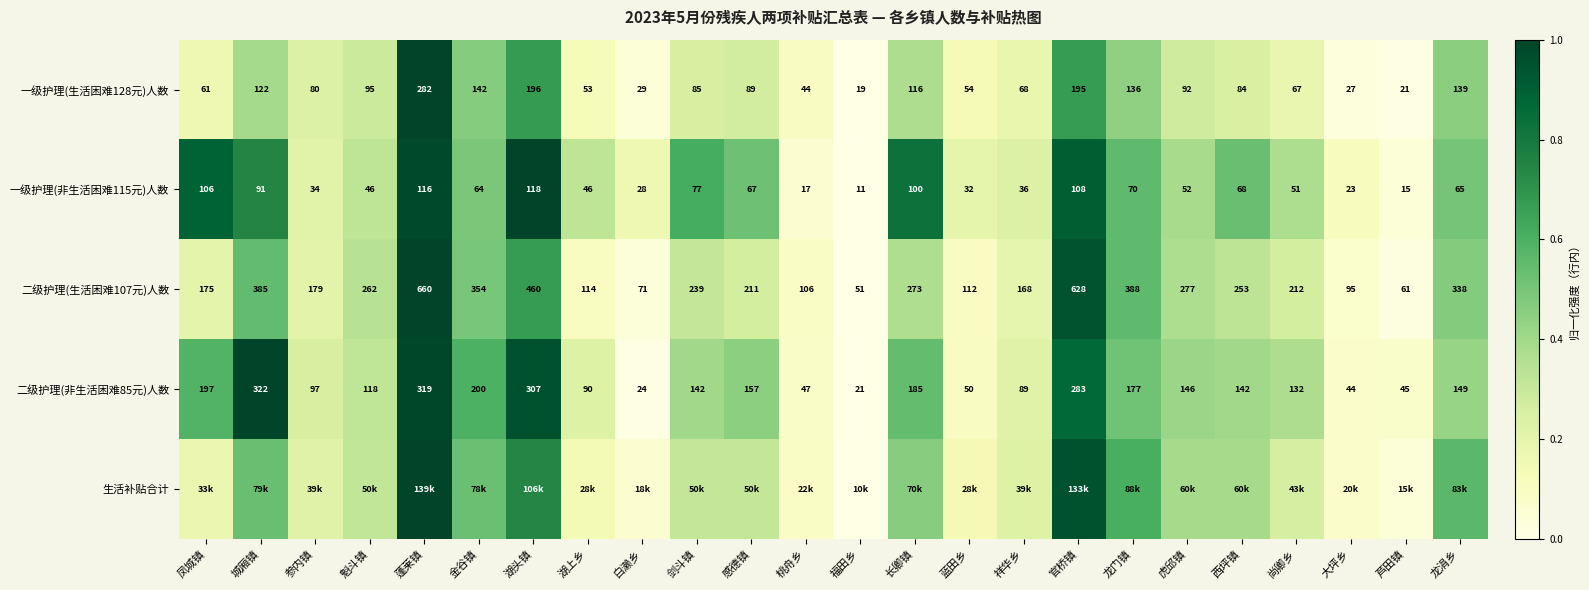

Which has a higher value, 剑斗镇 or 金谷镇?

金谷镇